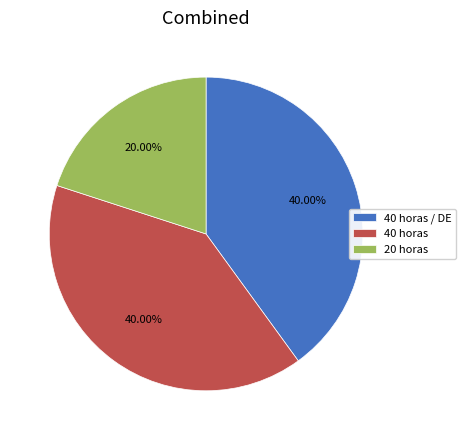

What portion of the pie excludes 40 horas / DE?

60.0%